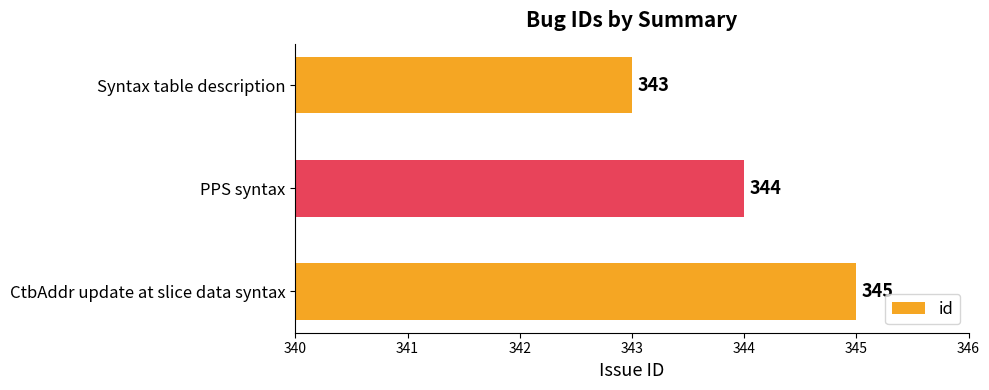

What is the sum of all values?

1032